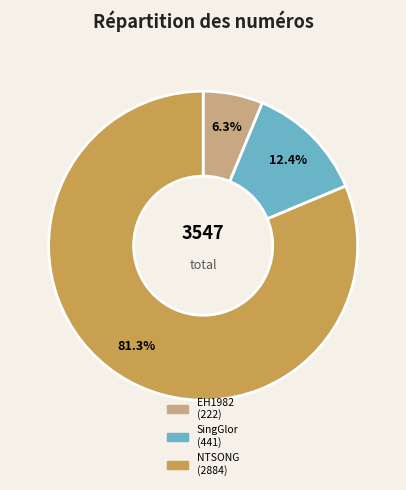

Is there a majority slice in this chart?

Yes